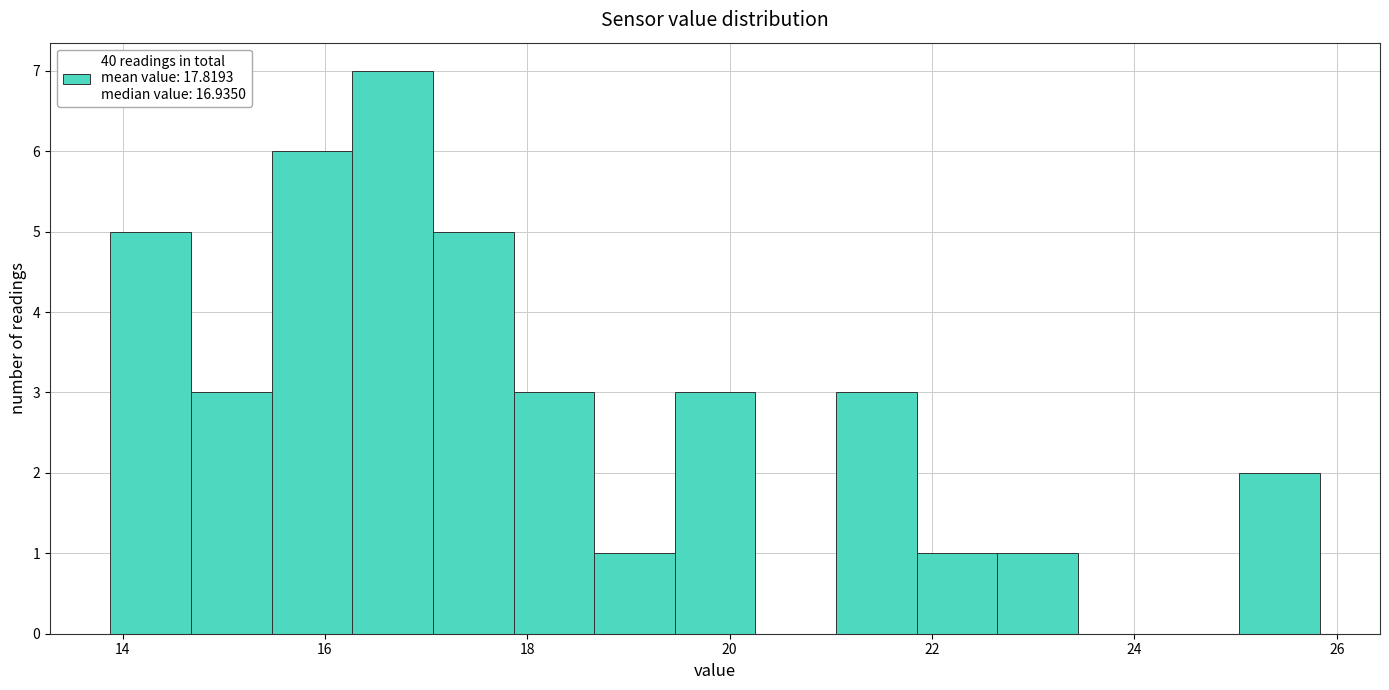

Read against the x-axis, roughly where is the centre of the tallest bar?

16.6